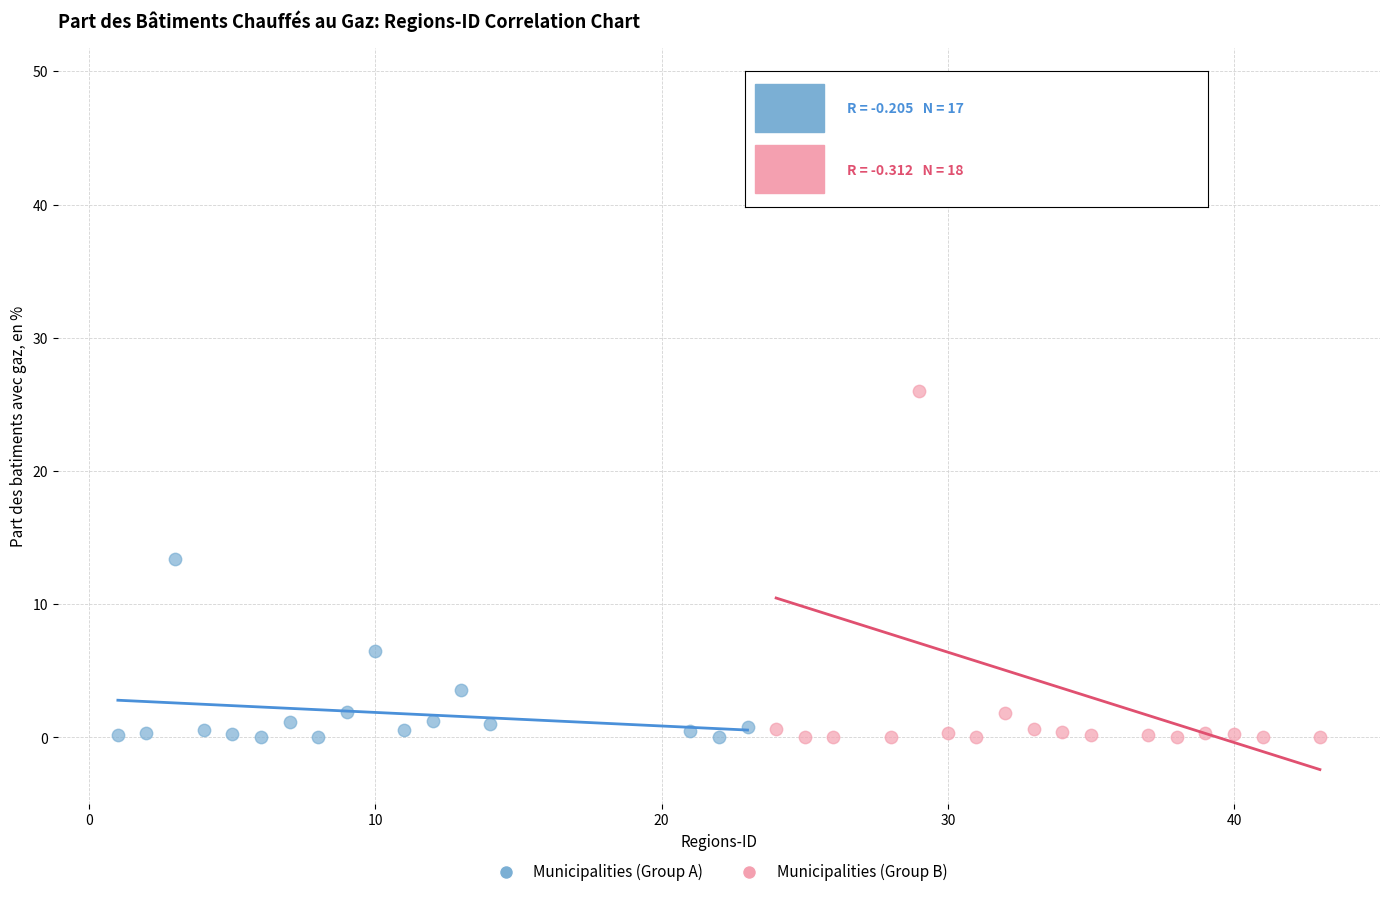

Which series has the largest Y range (max minus min)?

Municipalities (Group B)